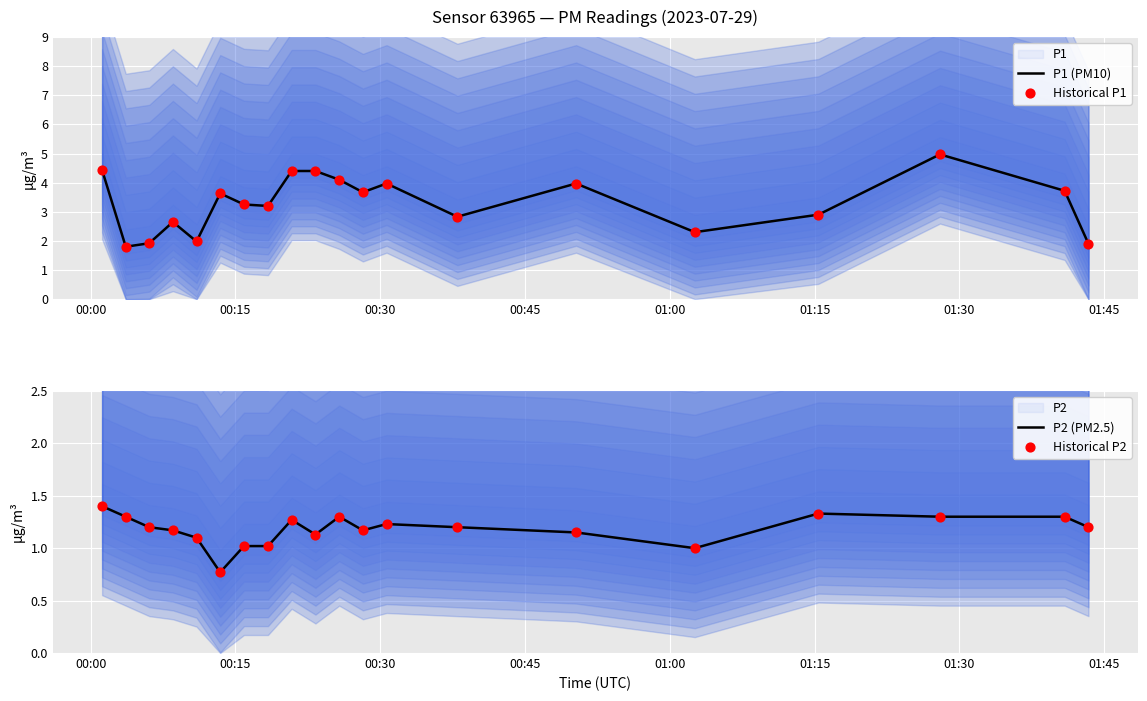

What is the lowest value of the P1 (PM10) series?

1.8